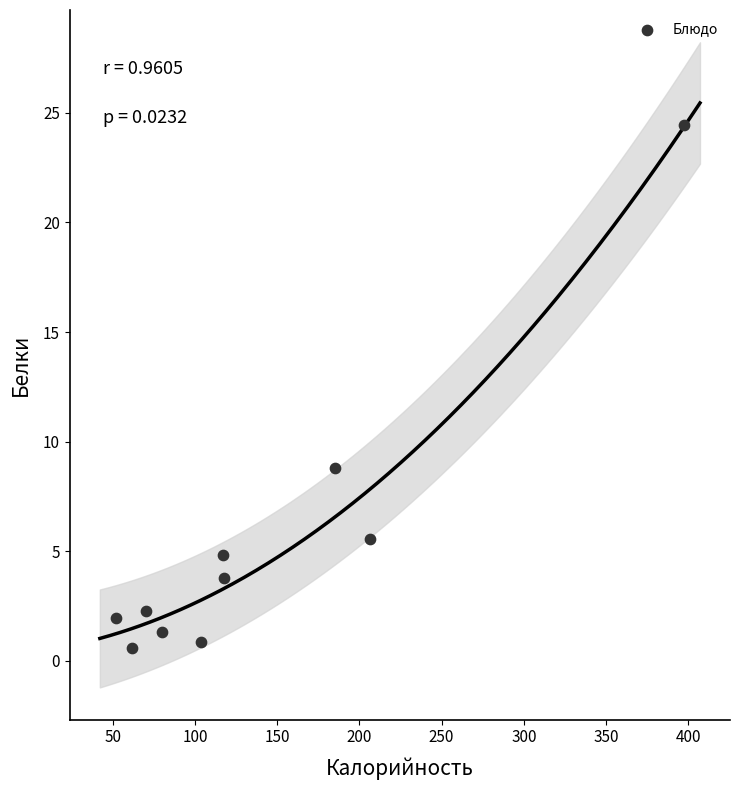

What is the average X value?

139.2